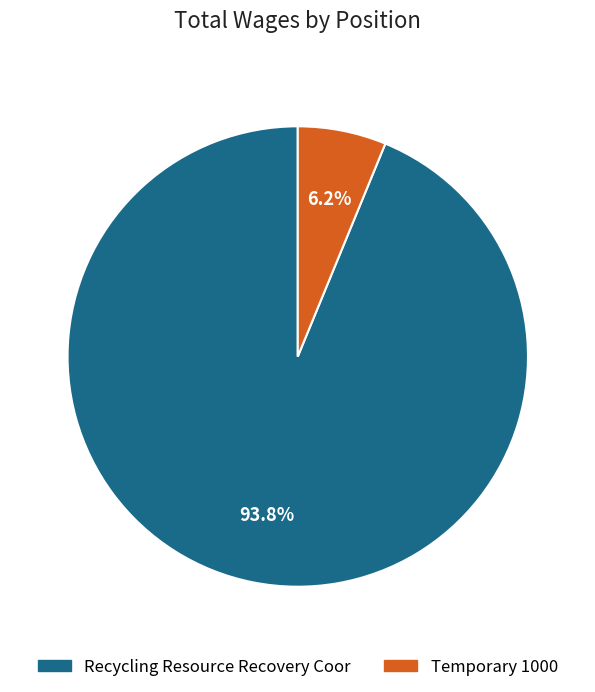

The Recycling Resource Recovery Coor slice represents 94% of the pie. True or false?

True